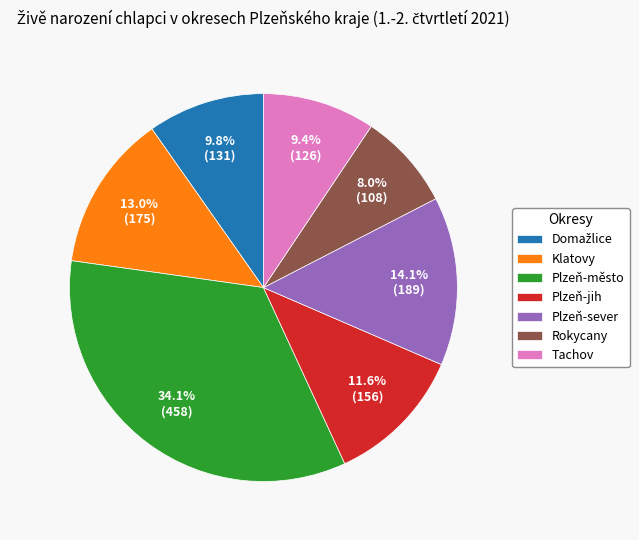

How many slices are in this pie chart?

7